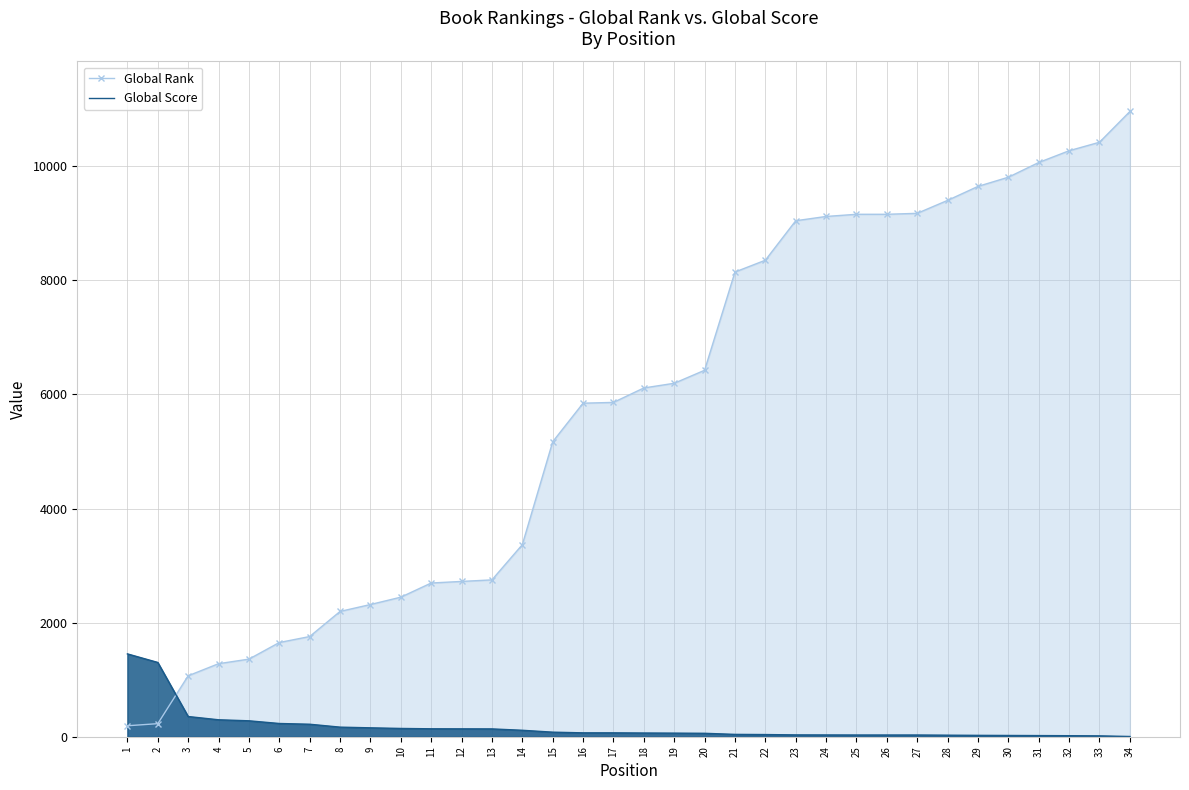

Reading right to left, what are all the values shown in this chart?

Global Rank: 34=10959	33=10420	32=10271	31=10065	30=9807	29=9646	28=9401	27=9174	26=9157	25=9157	24=9119	23=9044	22=8352	21=8145	20=6423	19=6195	18=6113	17=5860	16=5846	15=5170	14=3366	13=2749	12=2722	11=2694	10=2446	9=2317	8=2196	7=1756	6=1651	5=1360	4=1280	3=1068	2=229	1=192
Global Score: 34=4	33=15	32=18	31=20	30=22	29=24	28=27	27=30	26=30	25=30	24=31	23=32	22=38	21=41	20=60	19=63	18=65	17=68	16=68	15=80	14=113	13=137	12=138	11=139	10=145	9=156	8=168	7=219	6=232	5=279	4=297	3=354	2=1302	1=1452